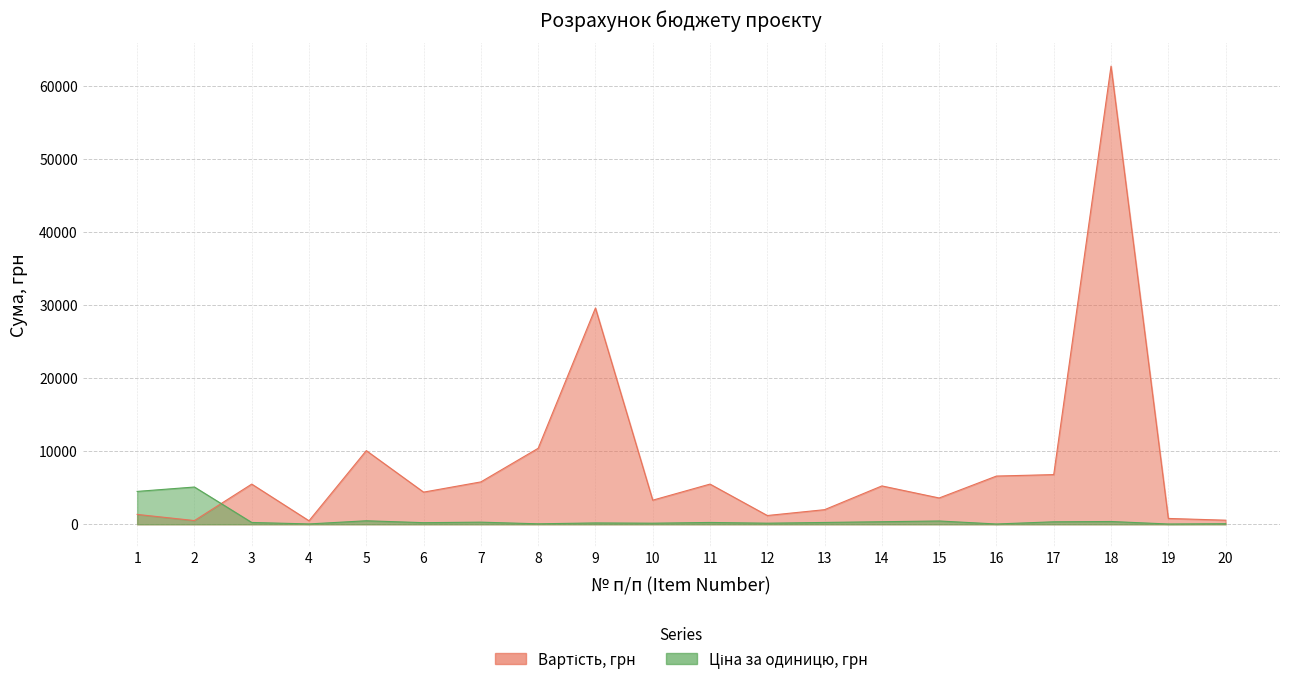

At which label does Вартість, грн reach its peak?

18